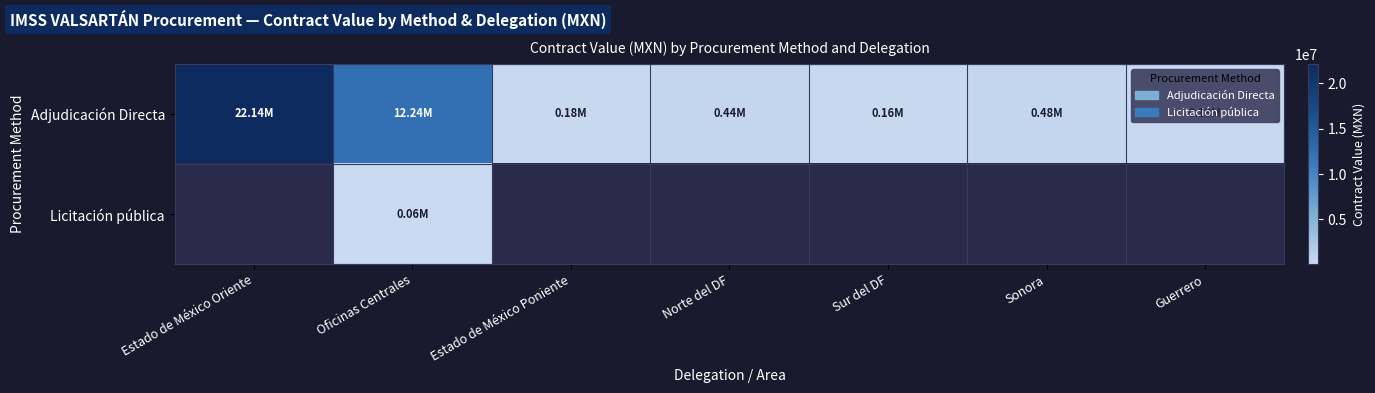

Which series has the largest range (max minus min)?

Adjudicación Directa